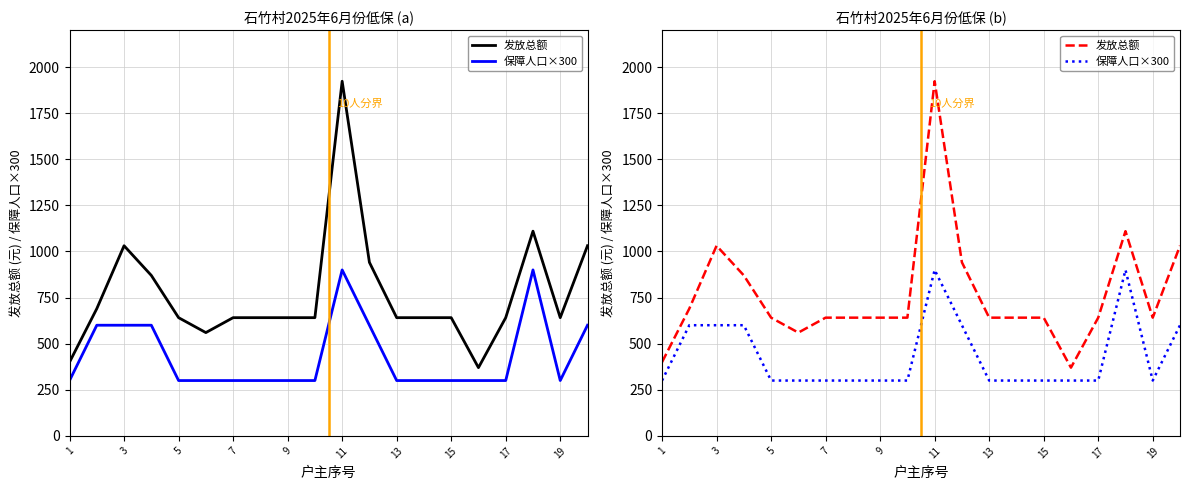

True or false: 保障人口×300 and 发放总额 intersect in this chart.

False